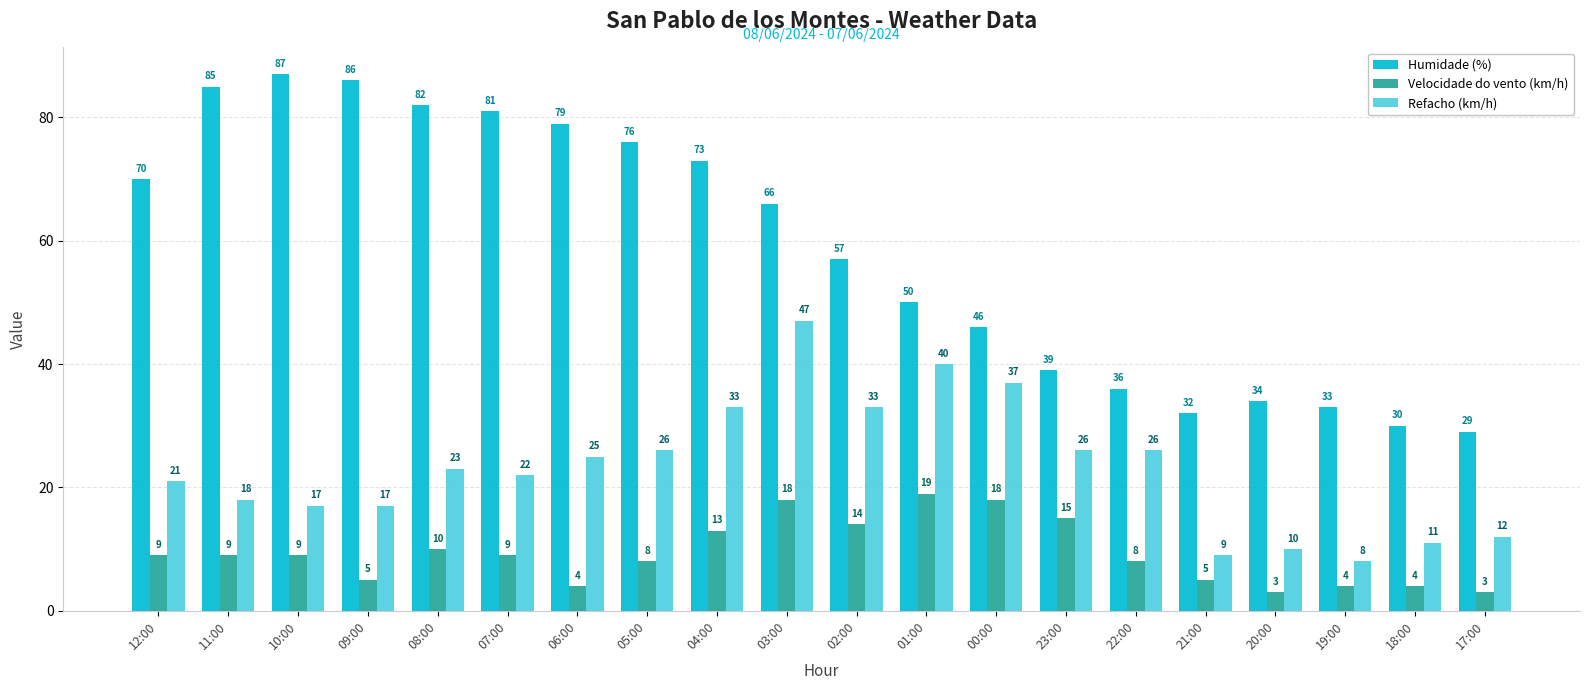

What is the spread (max minus min) of values at 12:00?

61